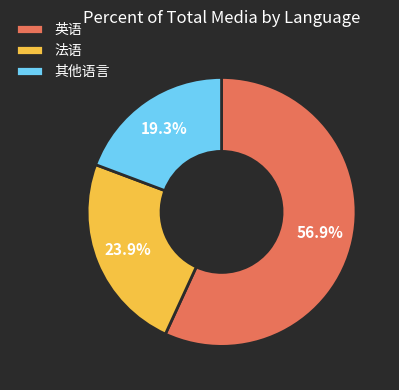

Between 其他语言 and 法语, which is larger?

法语